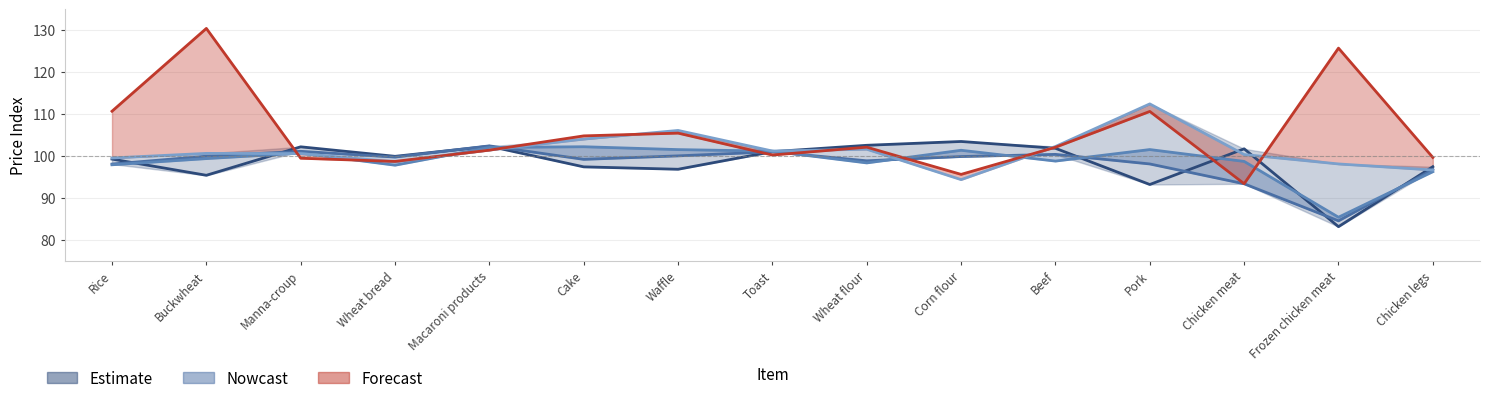

The June series shows 146.7 at Cake. True or false?

False